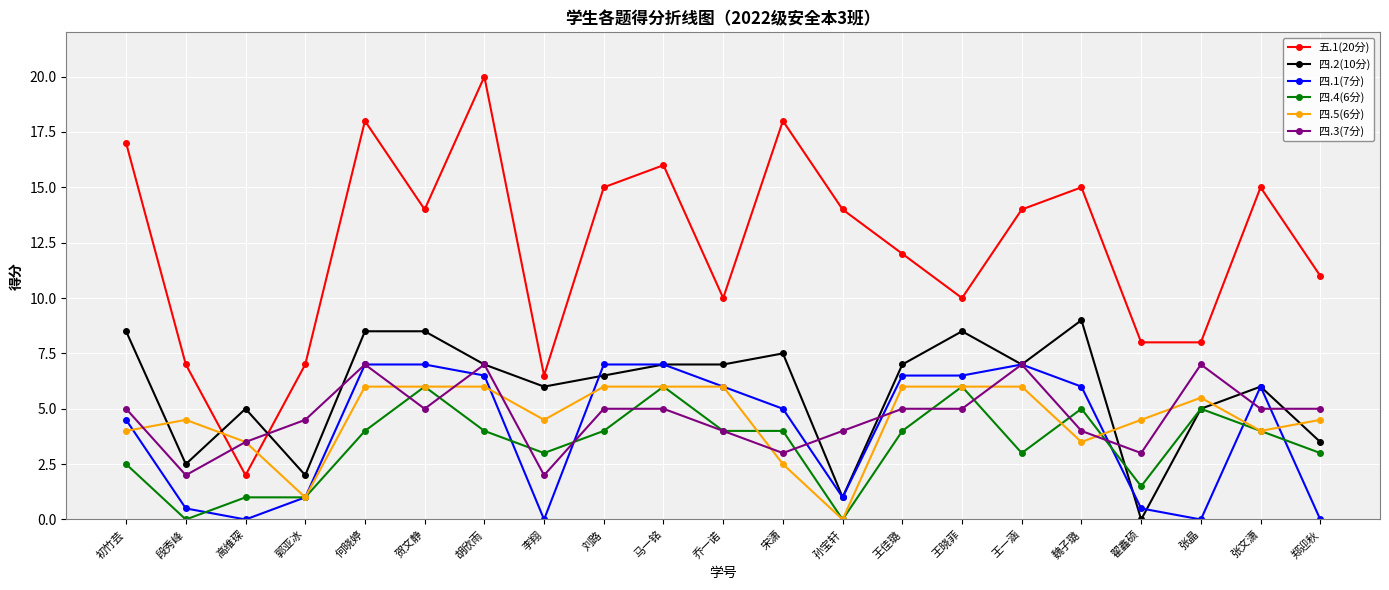

Count the 四.3(7分) values in the range 4 to 5.

12